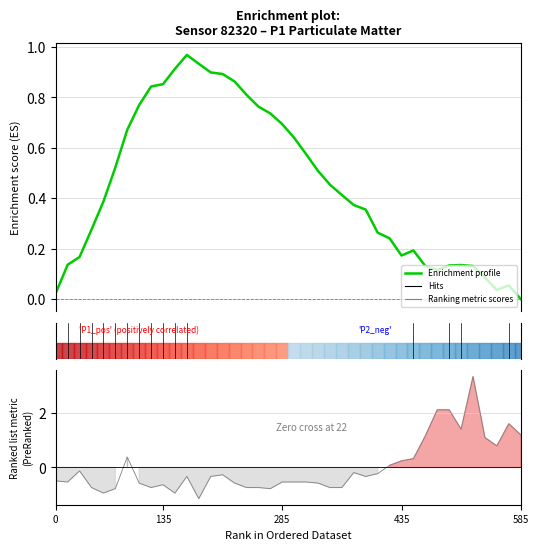

How many categories are shown in the chart?

40